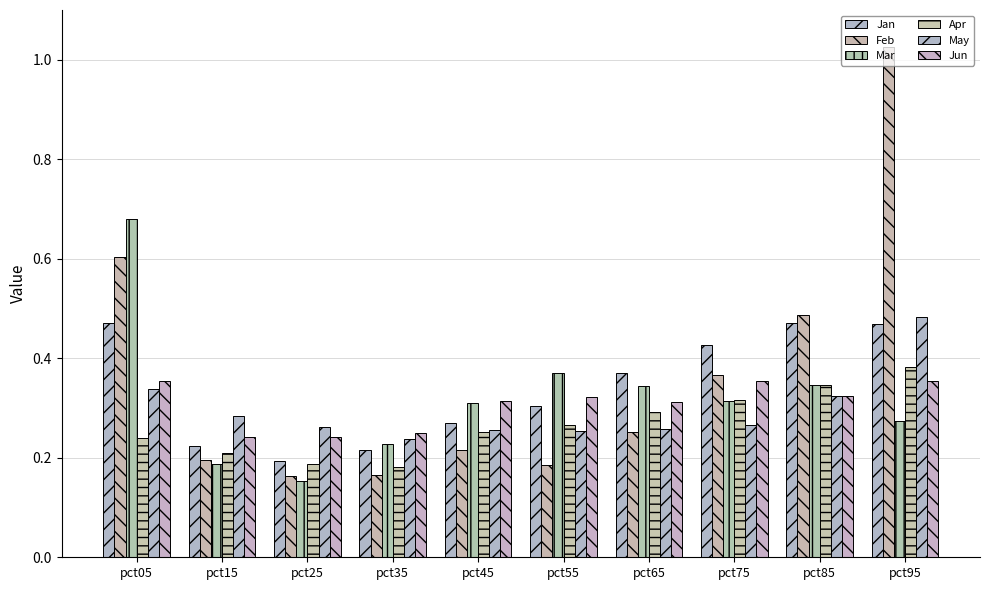

What is the difference between the Apr values at pct05 and pct95?

0.1